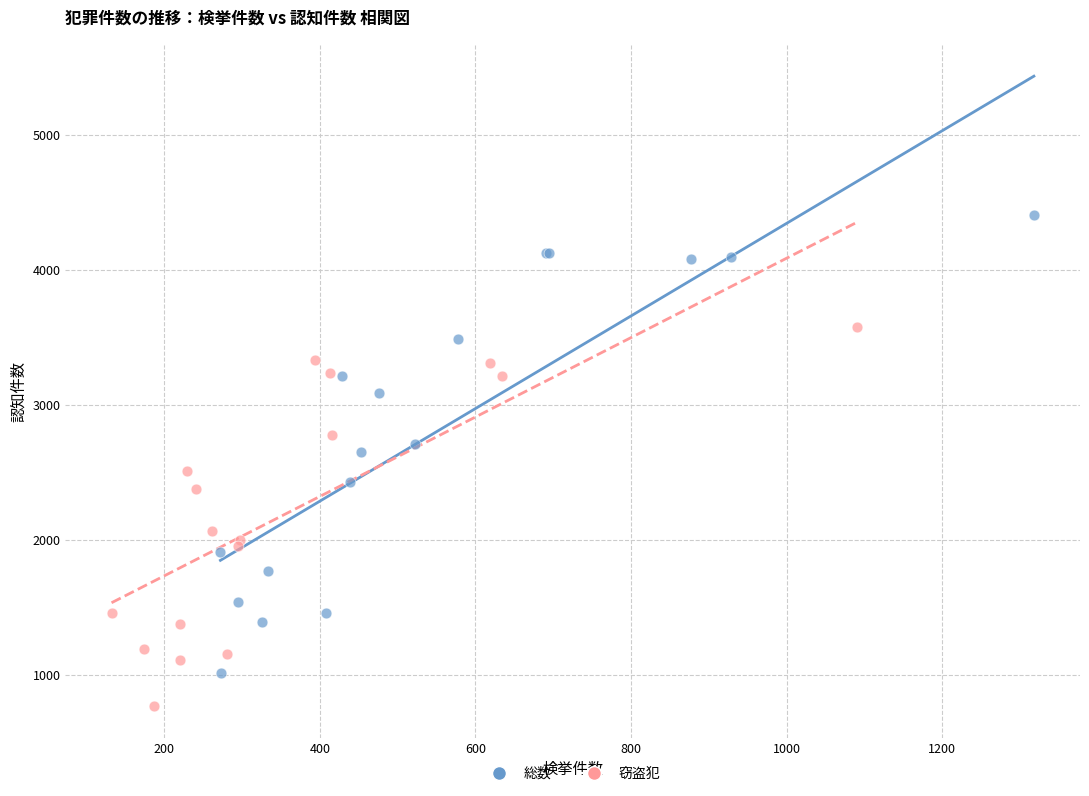

Which series reaches the minimum Y coordinate?

窃盗犯